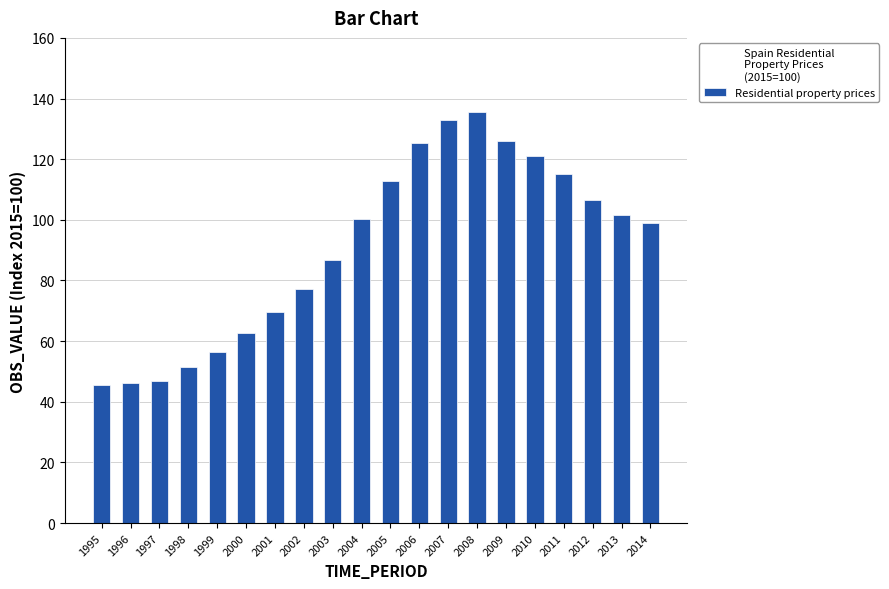

Are the bars horizontal?

No